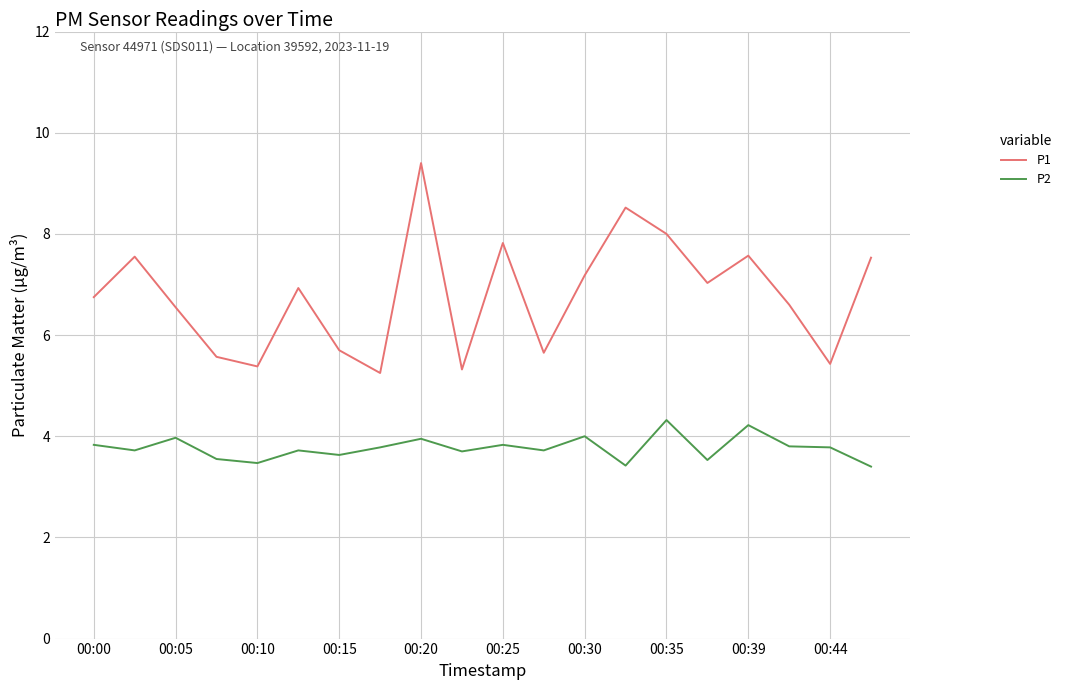

True or false: P1 and P2 intersect in this chart.

False